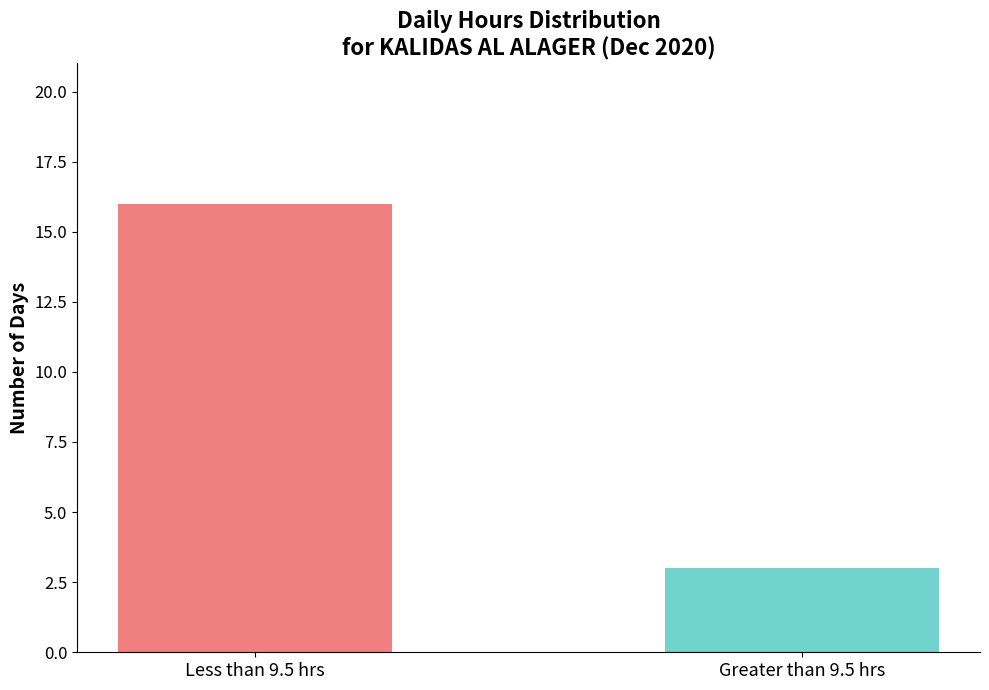

Count the values in the range 3 to 16.

2